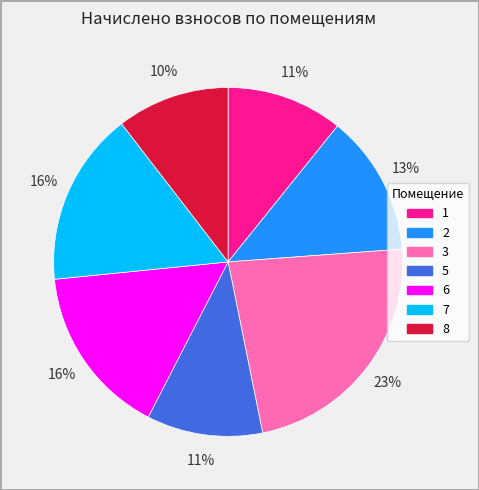

The 6 slice represents 16% of the pie. True or false?

True